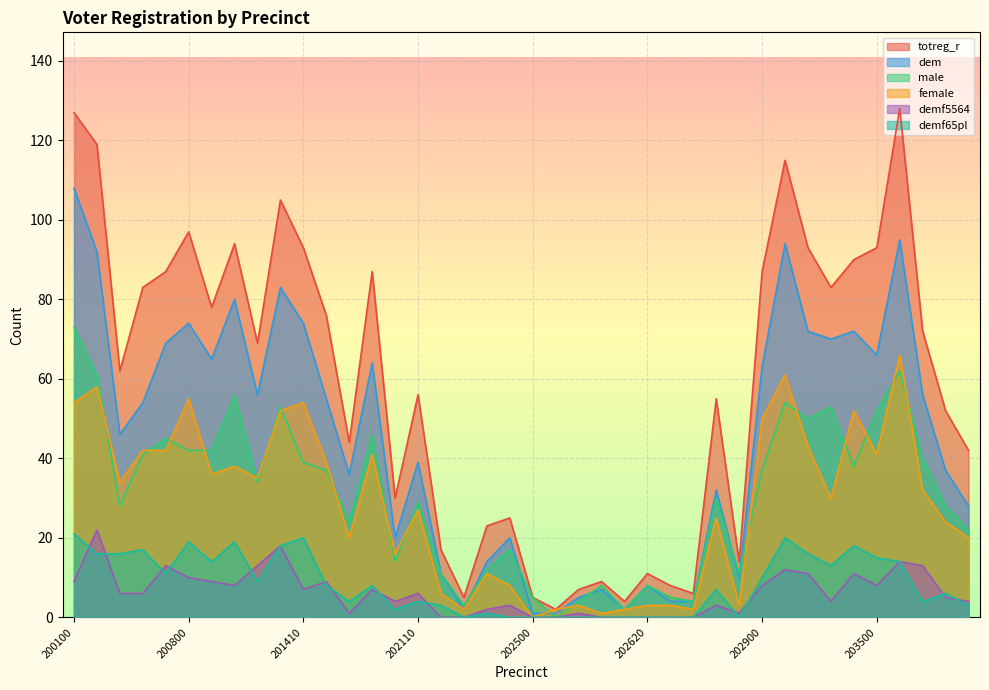

At which category is the sum across all series the highest?

200100